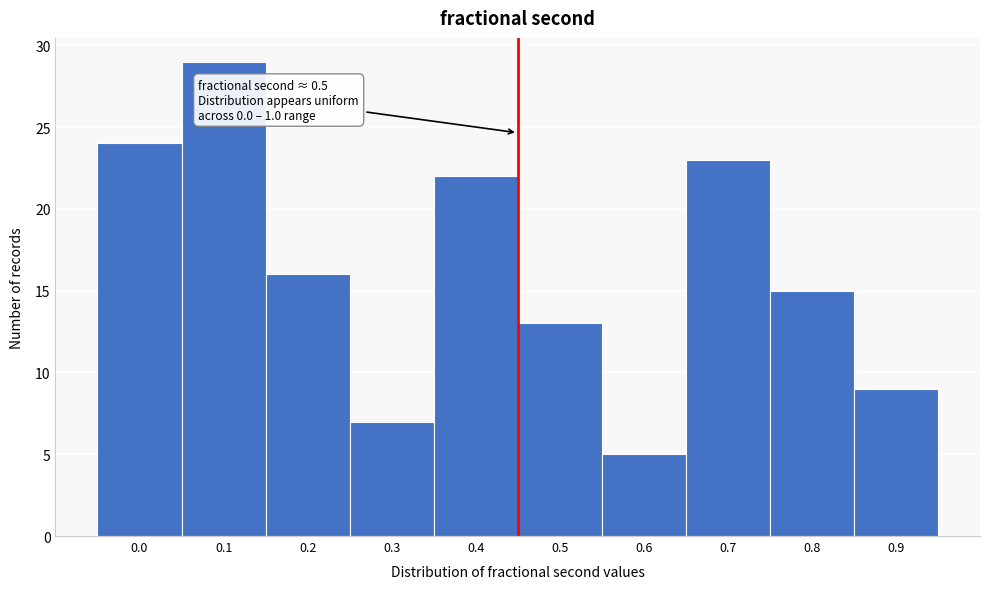

Reading right to left, list all the values displayed in this chart.

0.9=9	0.8=15	0.7=23	0.6=5	0.5=13	0.4=22	0.3=7	0.2=16	0.1=29	0.0=24